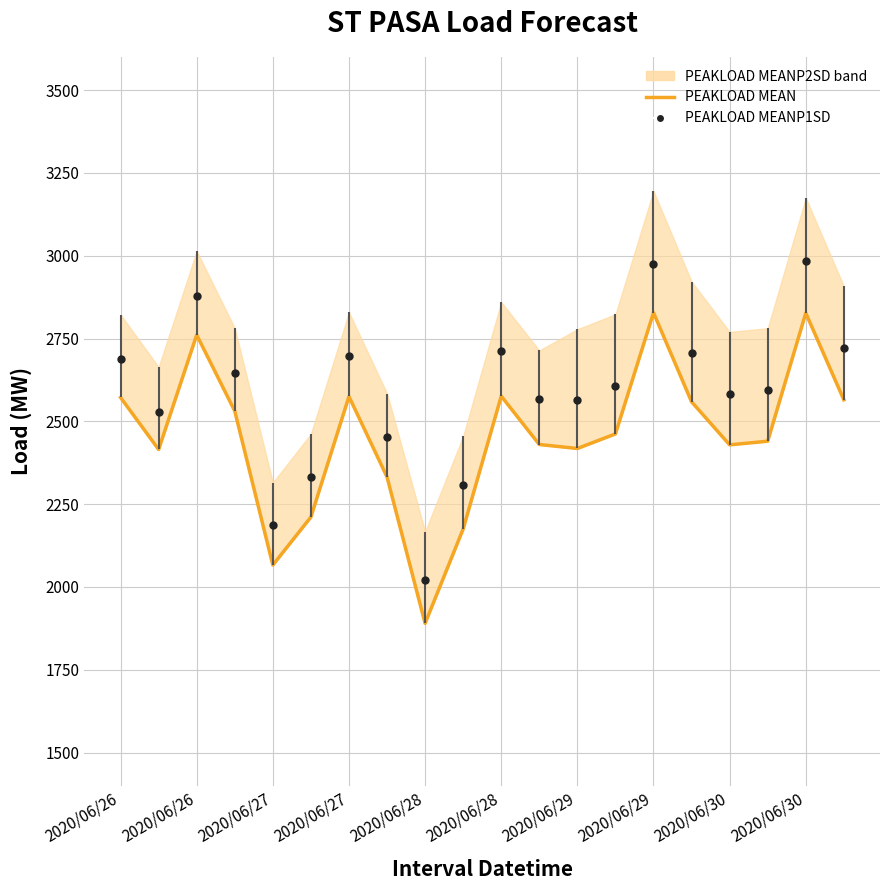

Is it true that the value at 2020/06/27 is 1293?

False